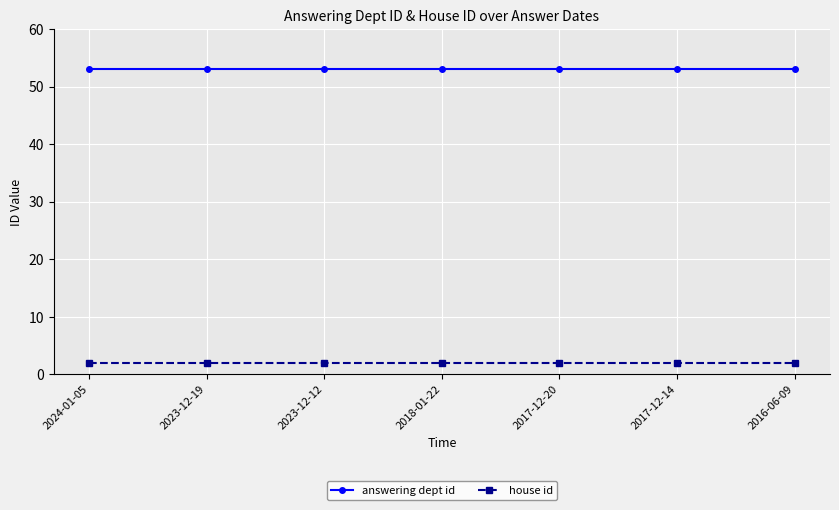

Rank the series at 2024-01-05 from lowest to highest value.

house id, answering dept id